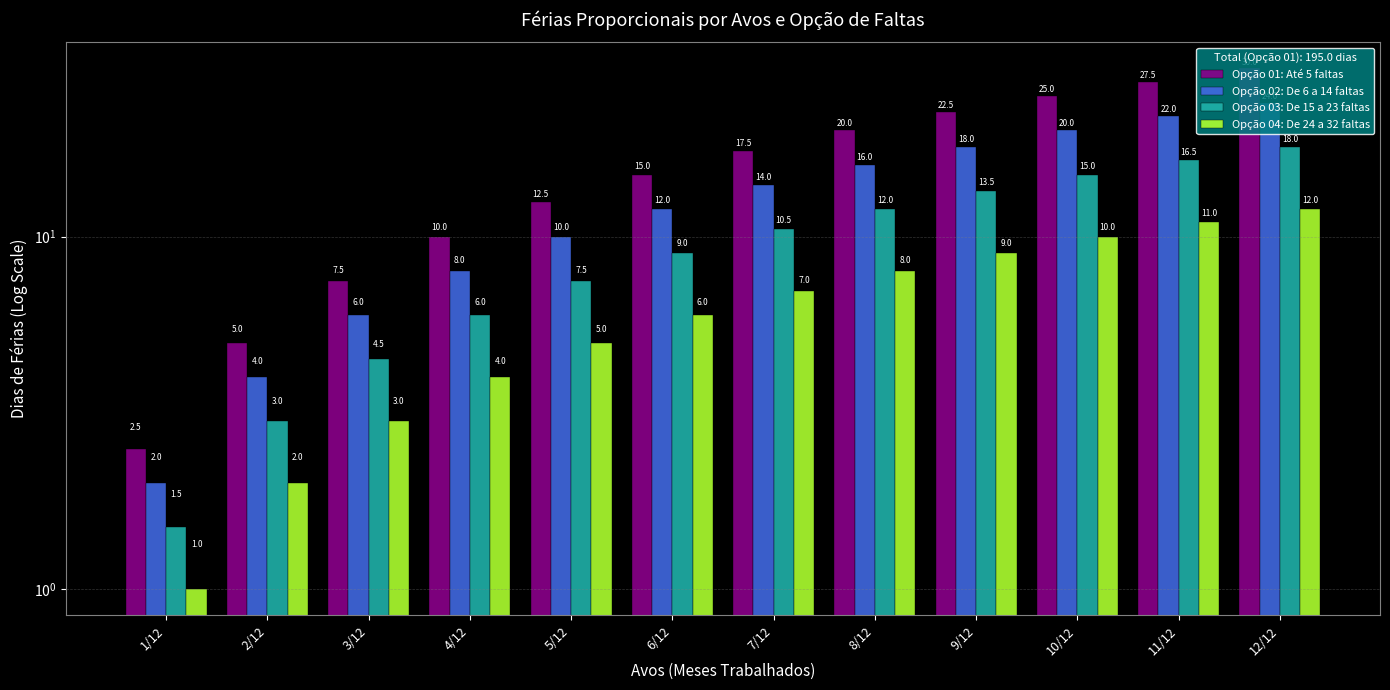

At 8/12, list the series in order from smallest to largest.

Opção 04: De 24 a 32 faltas, Opção 03: De 15 a 23 faltas, Opção 02: De 6 a 14 faltas, Opção 01: Até 5 faltas